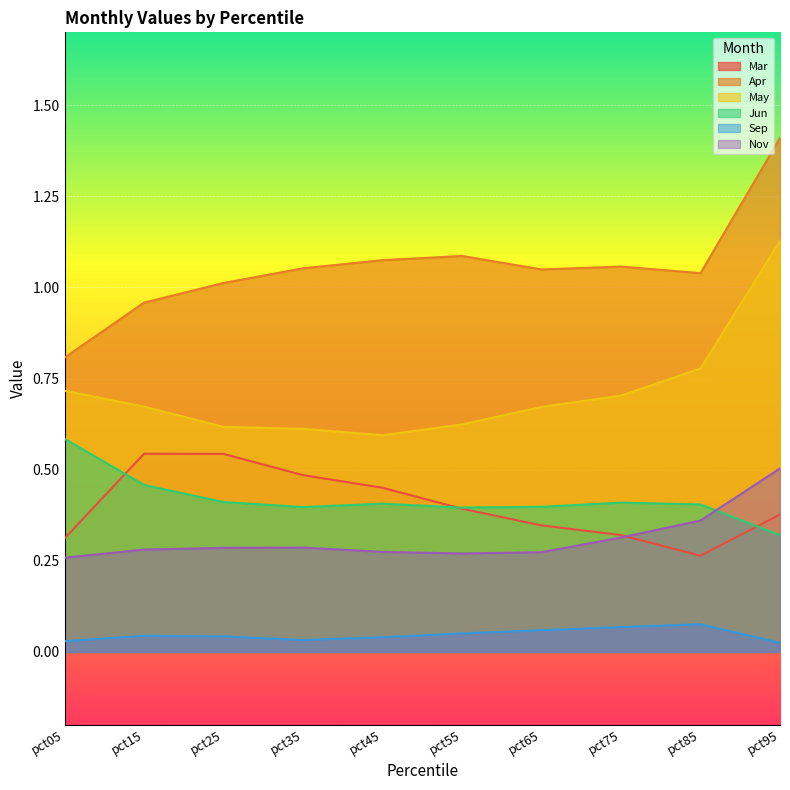

What is the sum of the Sep values at pct95 and pct35?

0.1